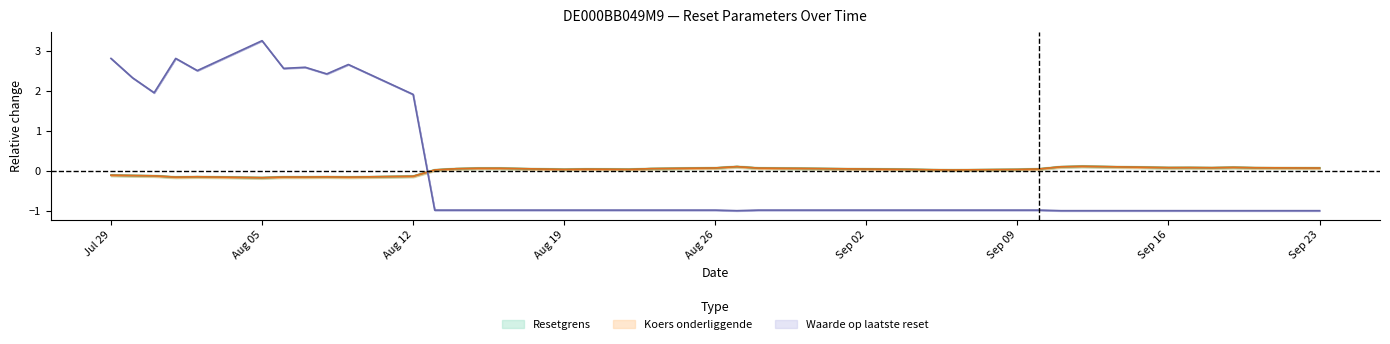

What is the difference between the highest and lowest values at 2024-08-23?

1.0